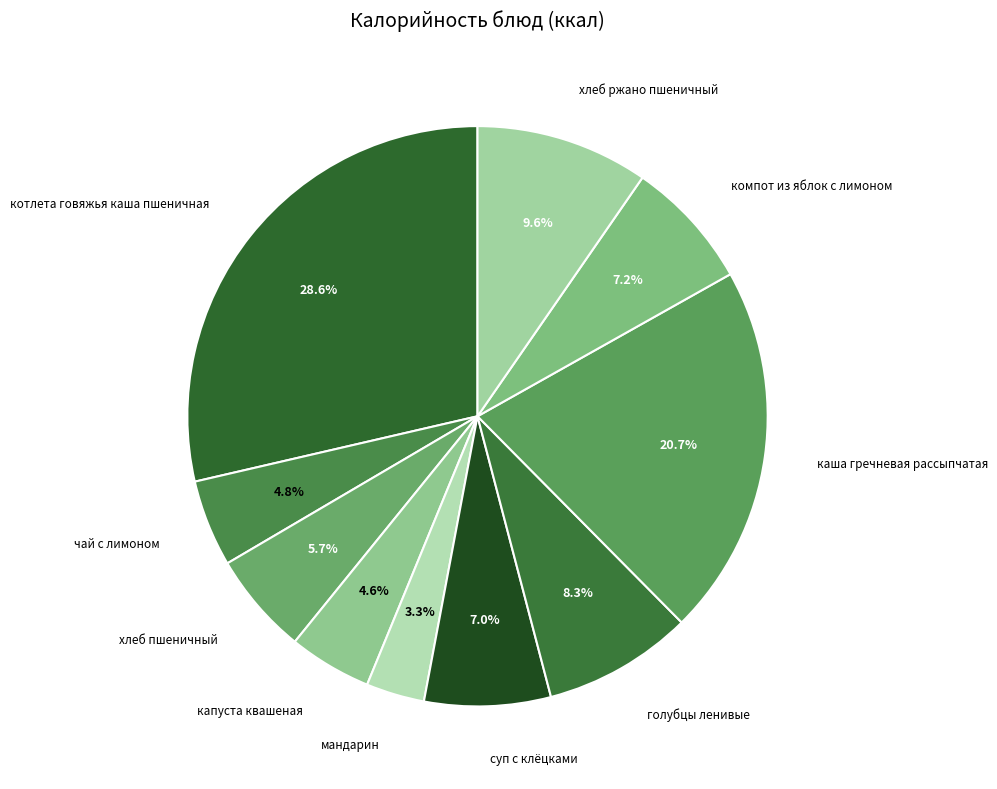

How many segments does this pie chart have?

10